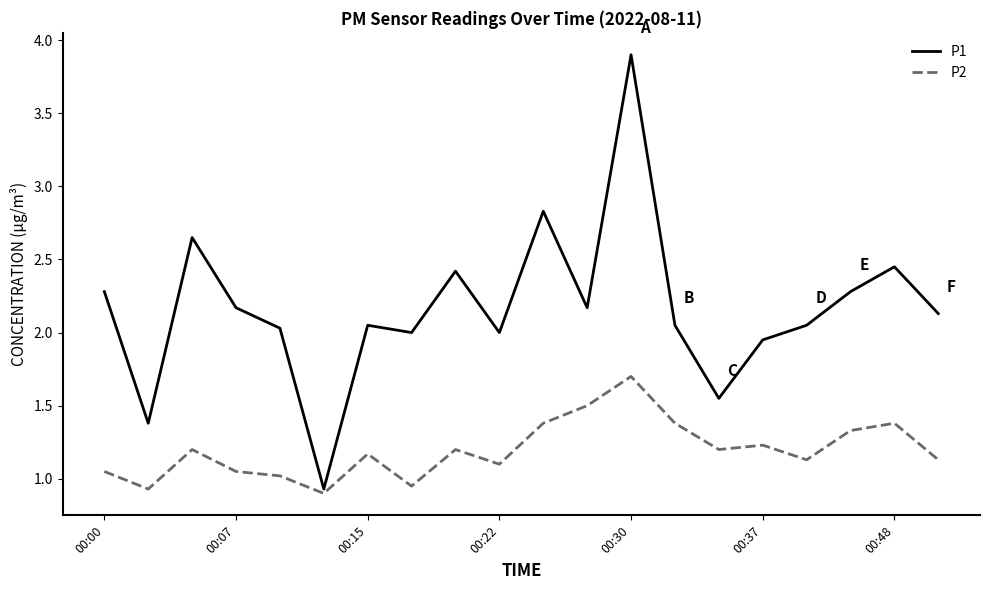

What is the maximum value shown in the chart?

3.9